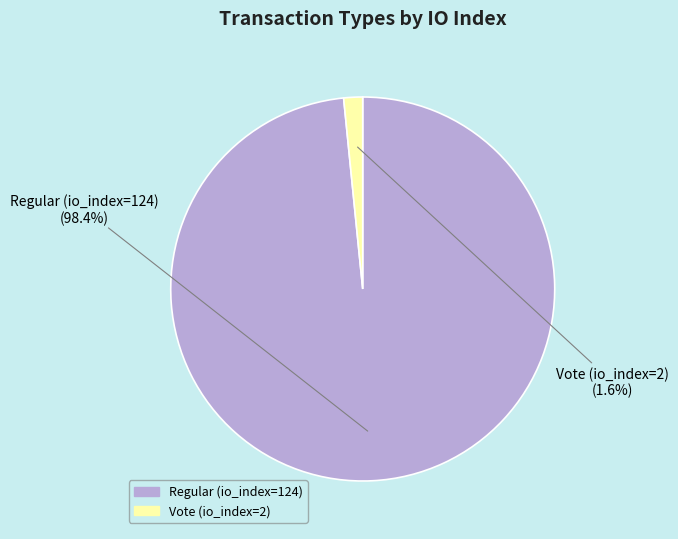

To the nearest percent, what portion does Vote (io_index=2) represent?

2%